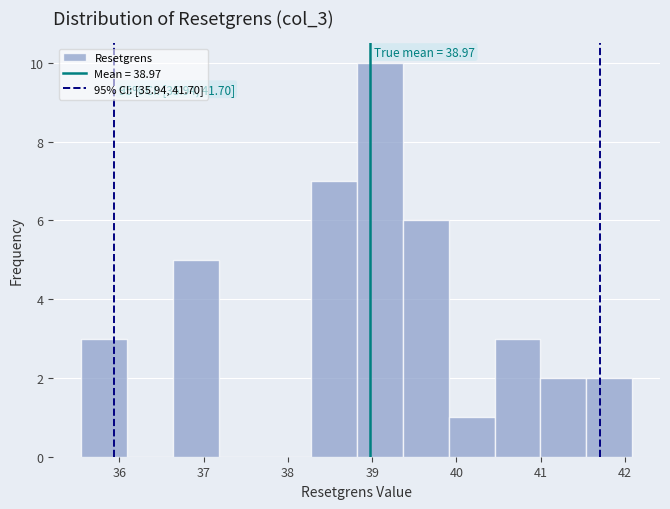

Which range on the x-axis has the tallest bar?

38.8 to 39.4